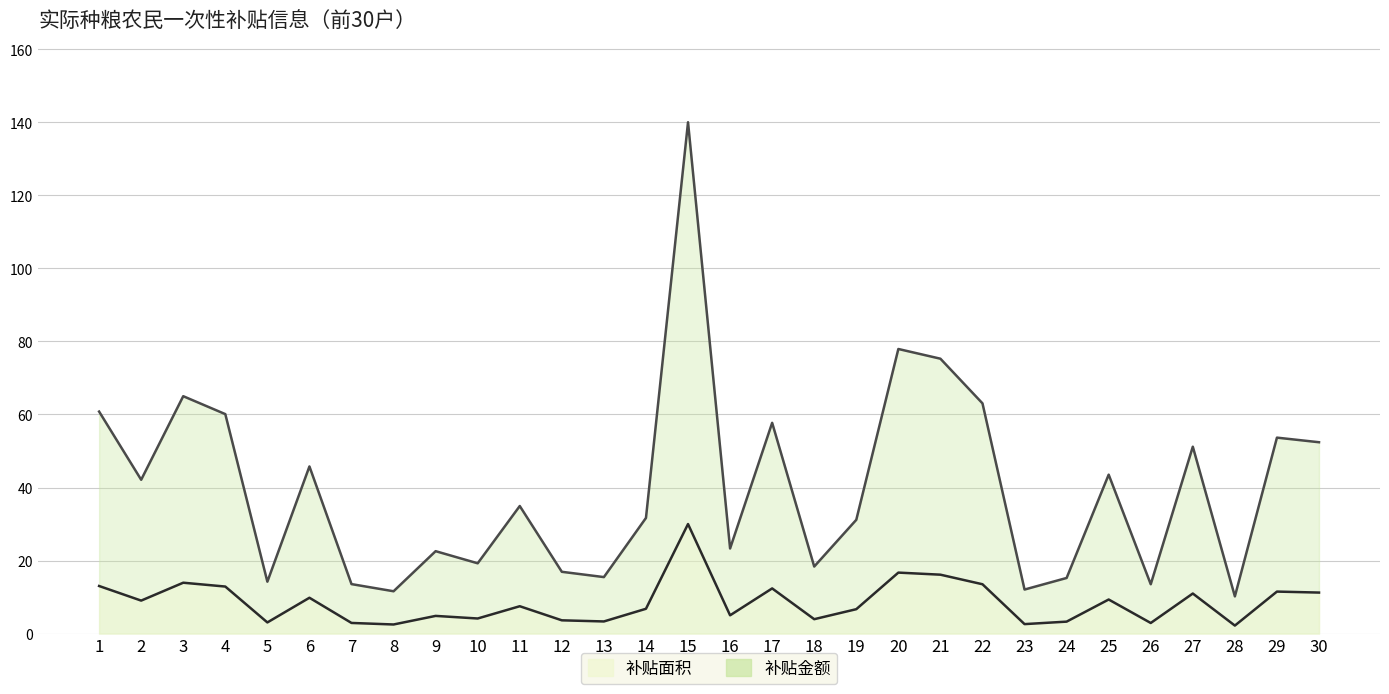

Is it true that 补贴面积 equals 3.6 at 12?

True